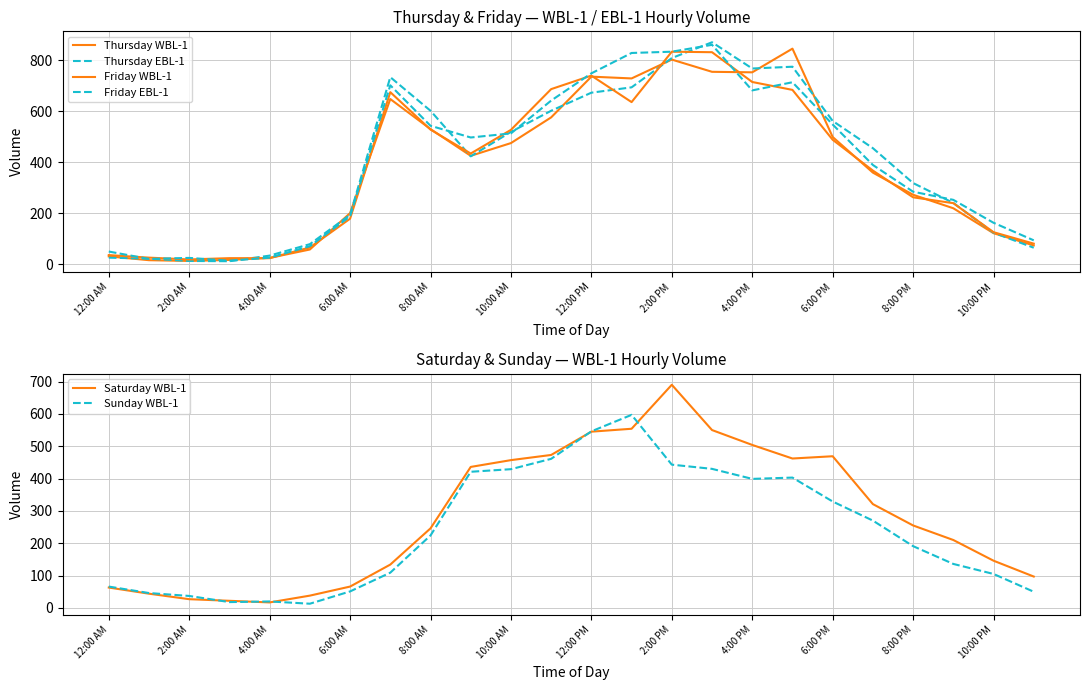

What is the label of the 5th point from the right?

19